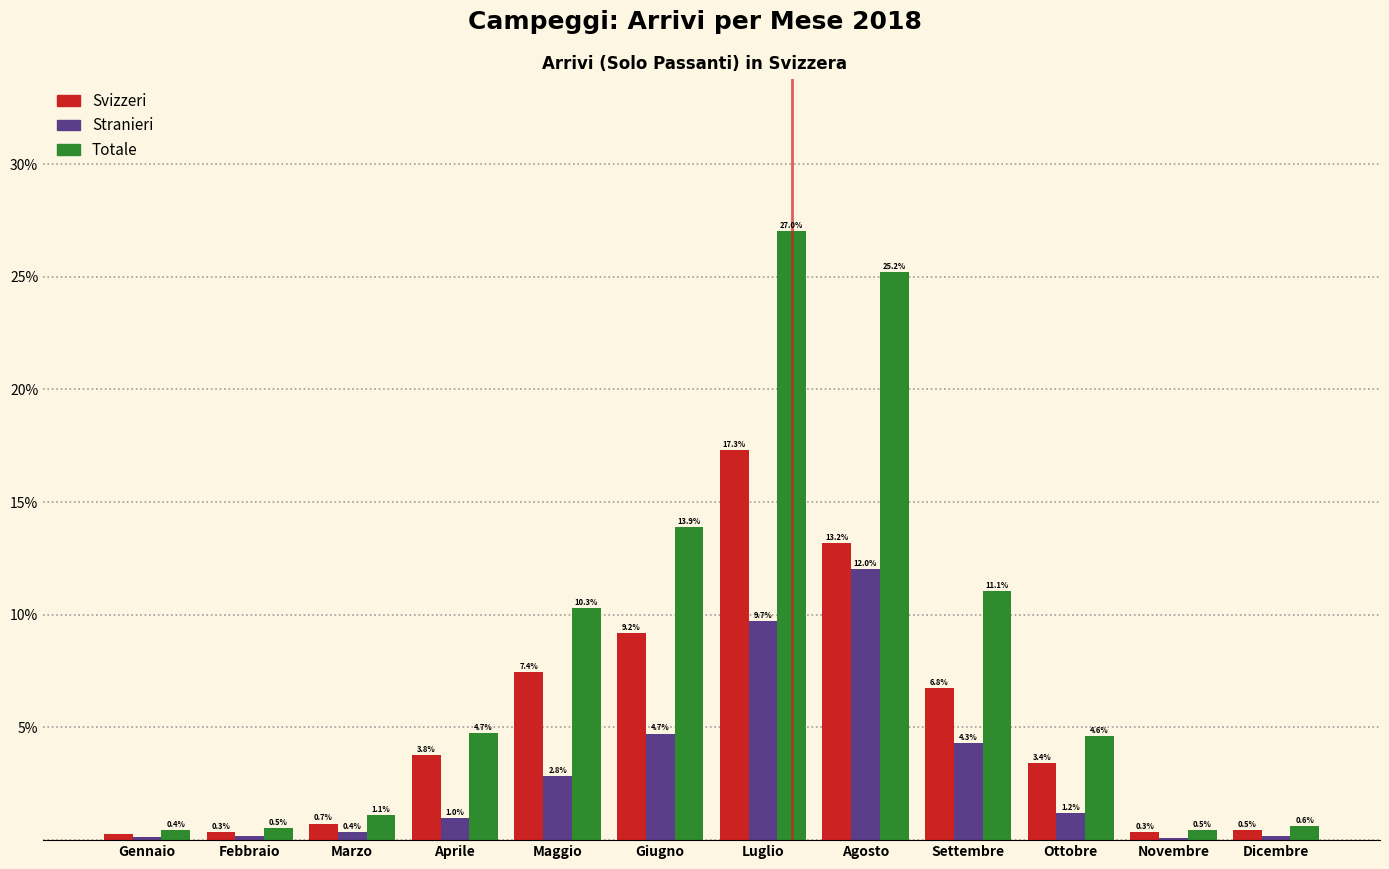

What is the difference between the maximum and second lowest values in the Svizzeri series?

17.0